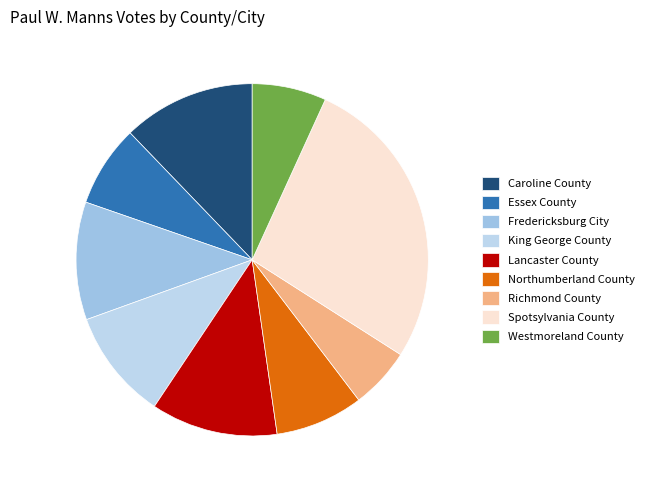

Count the number of slices in the pie.

9